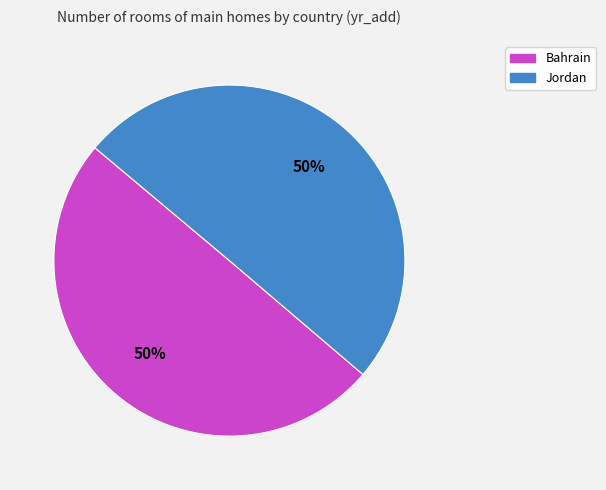

Approximately how many times larger is the value at Bahrain compared to Jordan?

1.0